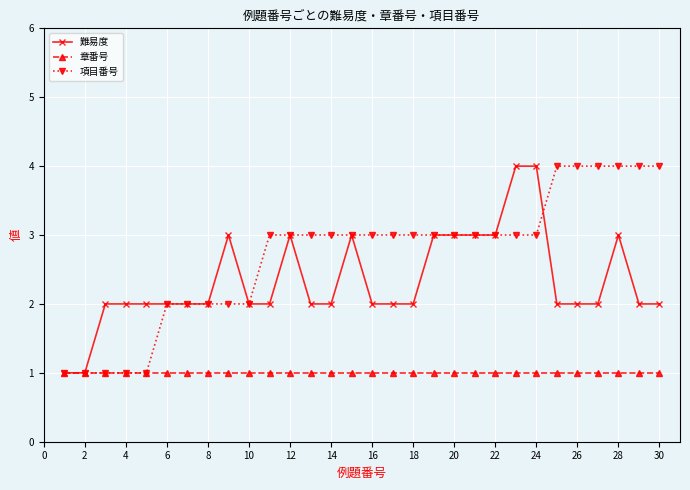

What is the value of the 項目番号 point at the 14th from the left?

3